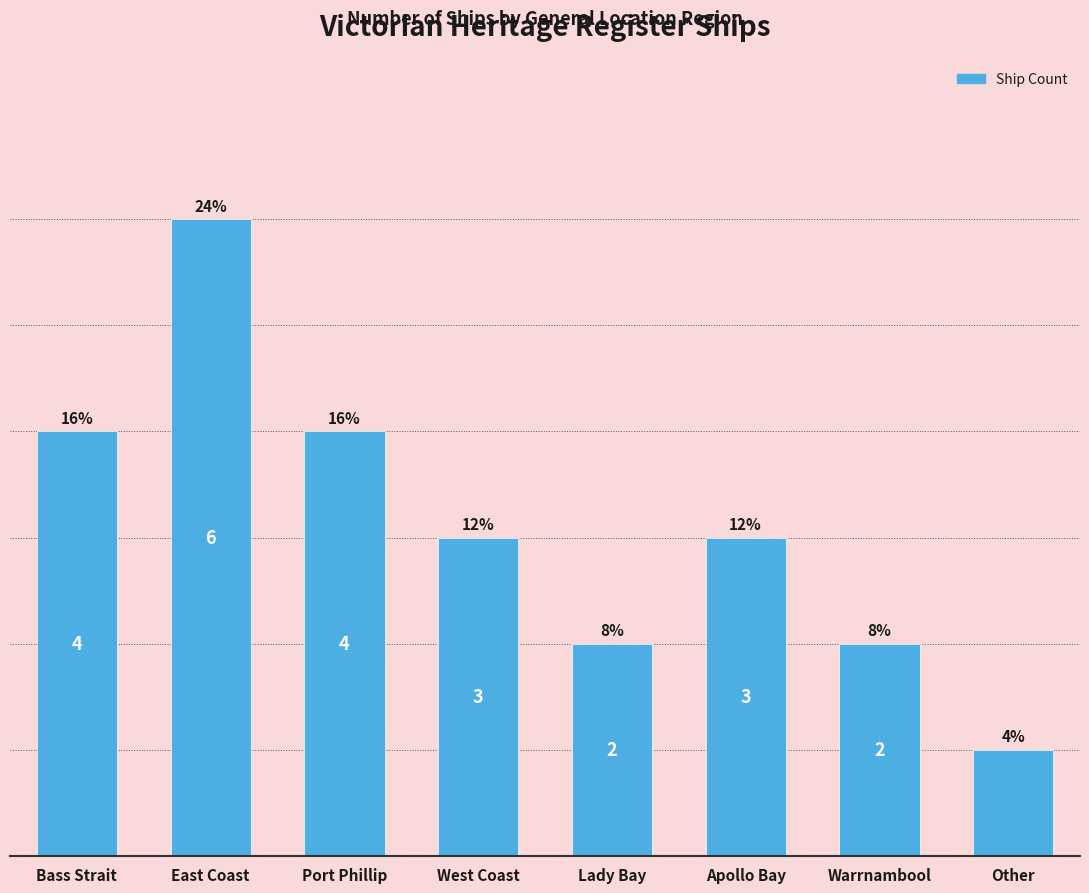

What is the label of the 2nd bar from the right?

Warrnambool